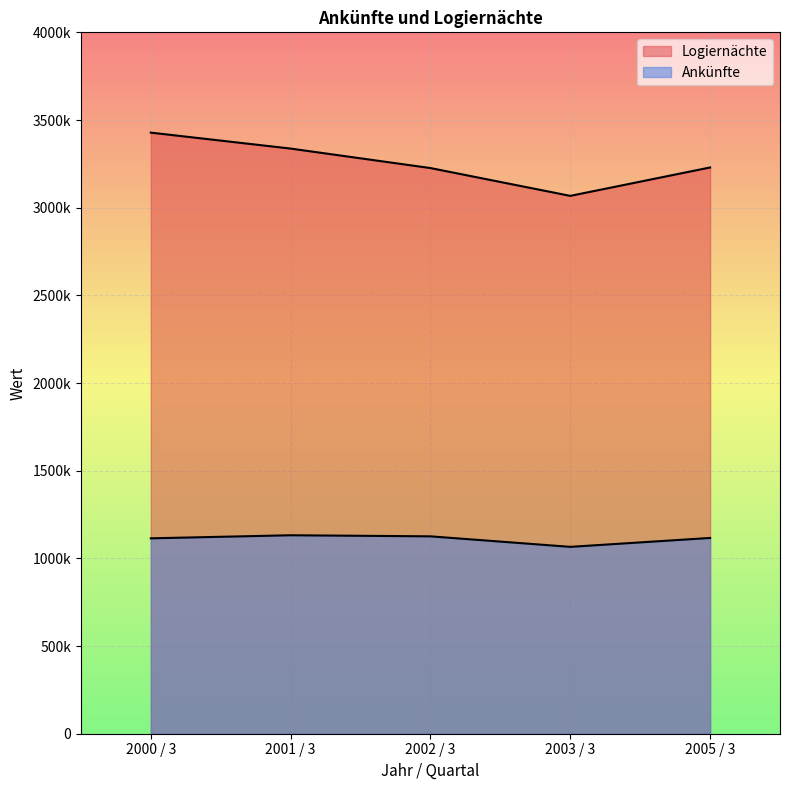

True or false: Ankünfte and Logiernächte intersect in this chart.

False